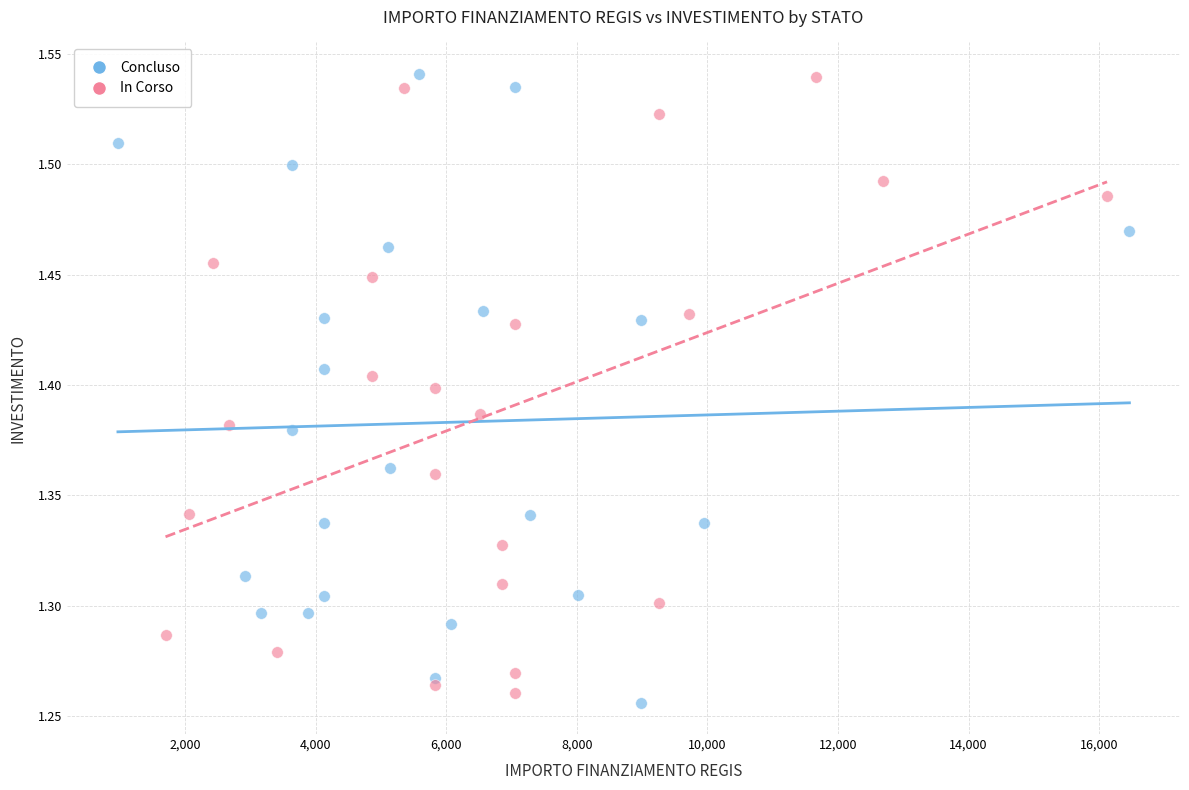

What are all the series names shown in the legend?

Concluso, In Corso